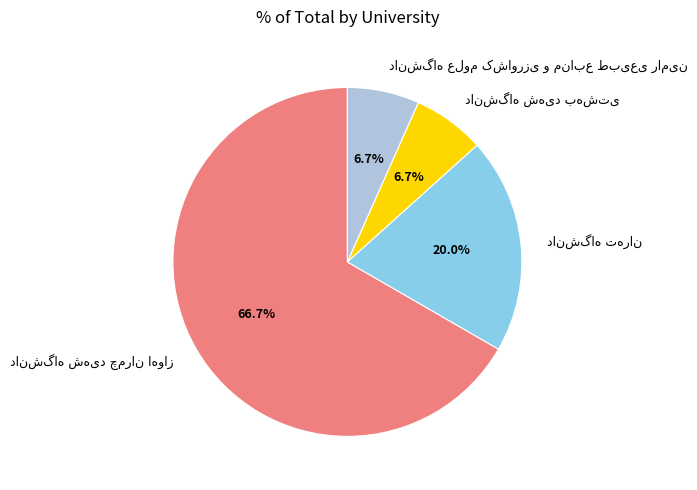

Is there a majority slice in this chart?

Yes